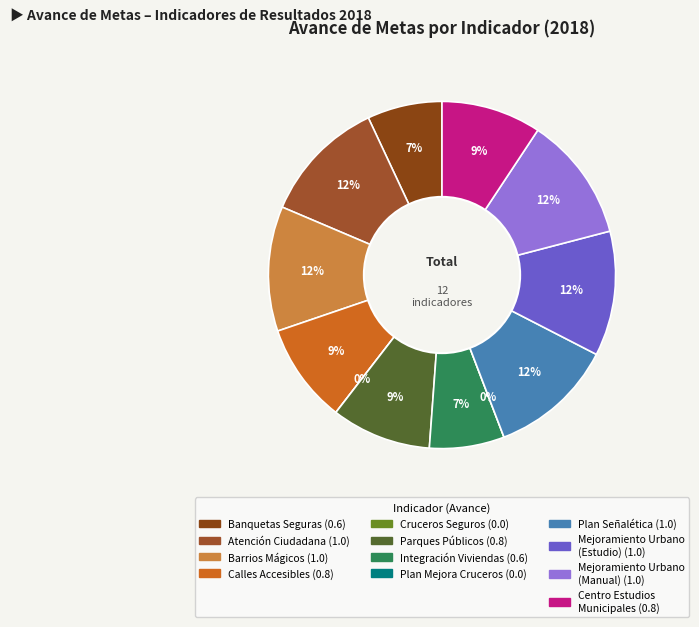

What percentage is the Plan de mejoramiento urbano (Estudio) slice, to the nearest percent?

12%